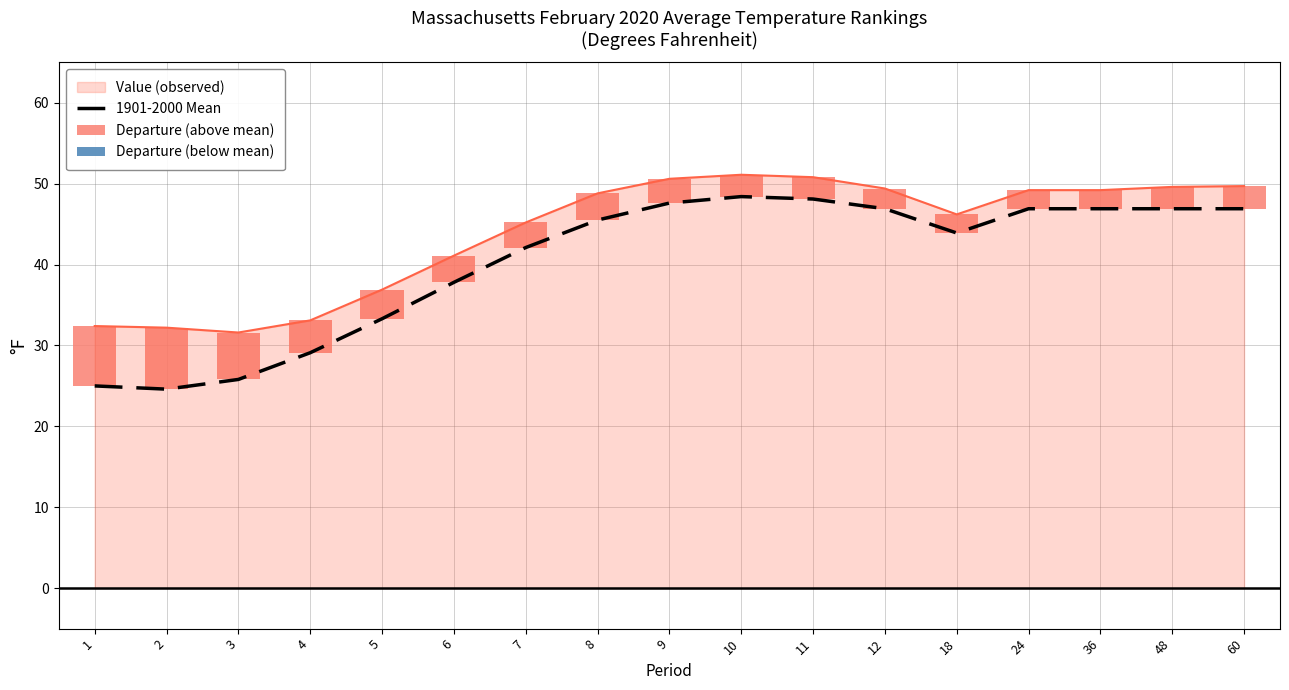

At which label does Departure (above mean) first exceed 3?

1